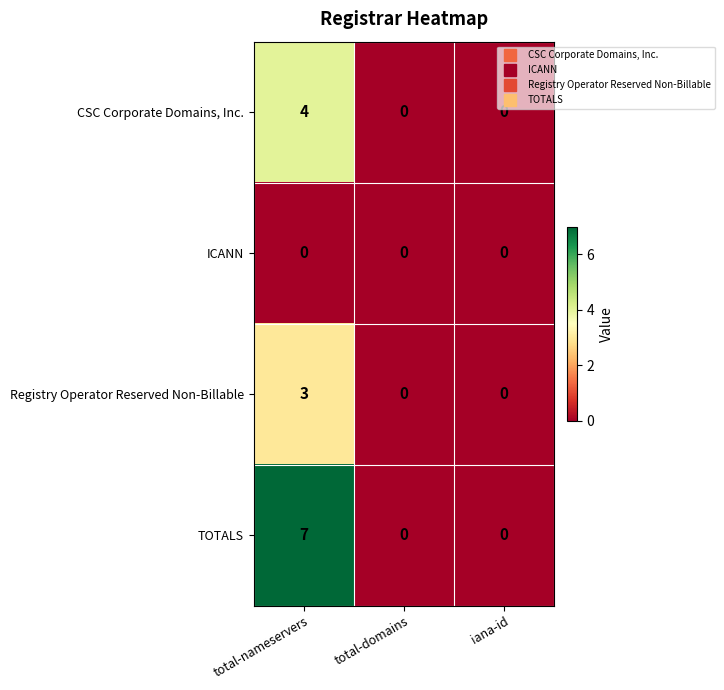

At which category is the sum across all series the highest?

total-nameservers